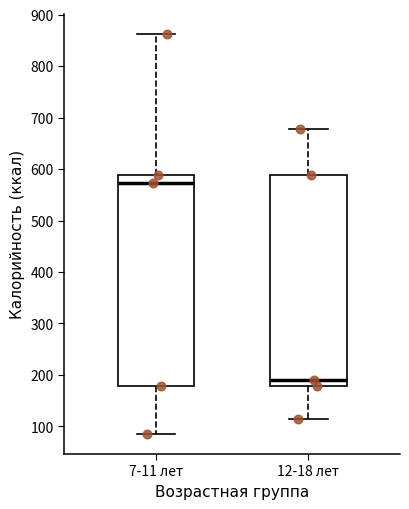

Reading left to right, transcribe this box plot: for each box, give where its median line is, the range the box spans, and where its two whiskers end, as read against the y-axis. The values are not printed on the chart, so give them approximately, as read against the axis.

7-11 лет: median 570, box 180 to 590, whiskers 90 to 860
12-18 лет: median 190, box 180 to 590, whiskers 120 to 680